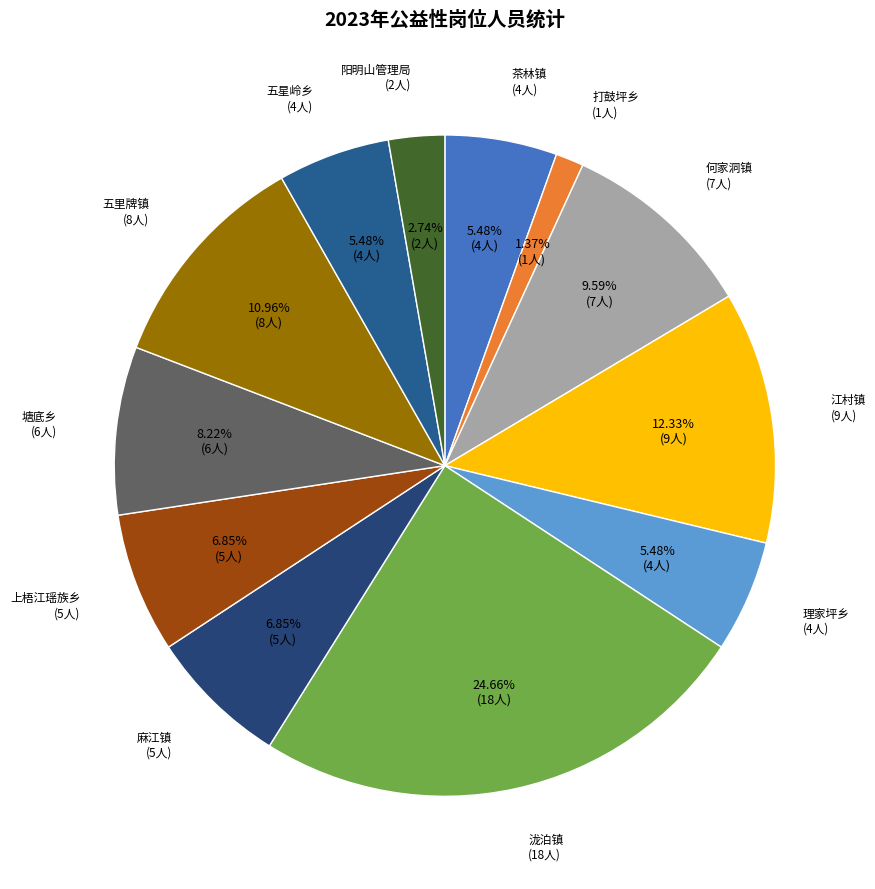

What is the largest slice in the pie chart?

泷泊镇